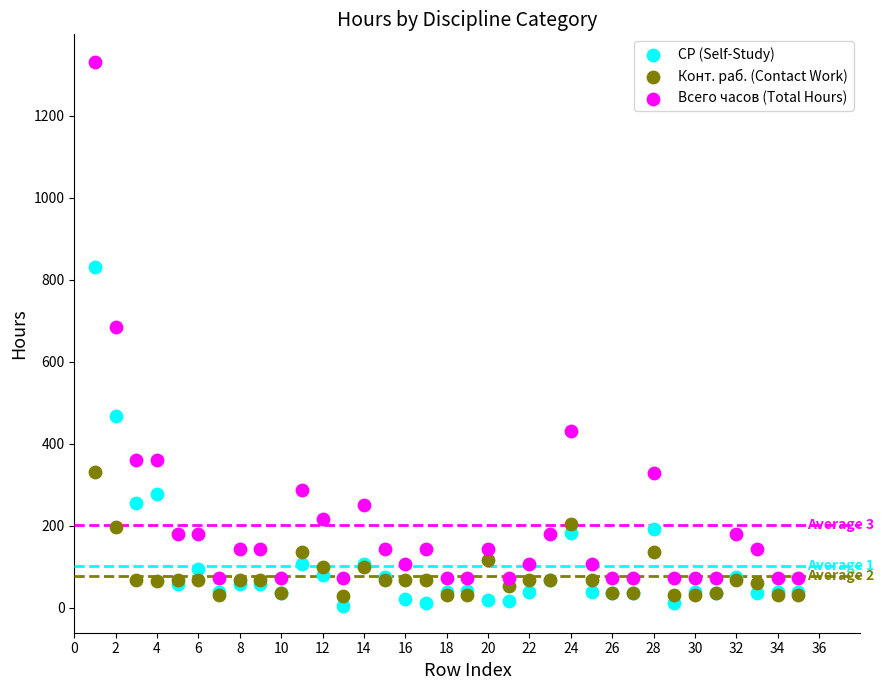

What are all the series names shown in the legend?

СР (Self-Study), Конт. раб. (Contact Work), Всего часов (Total Hours)